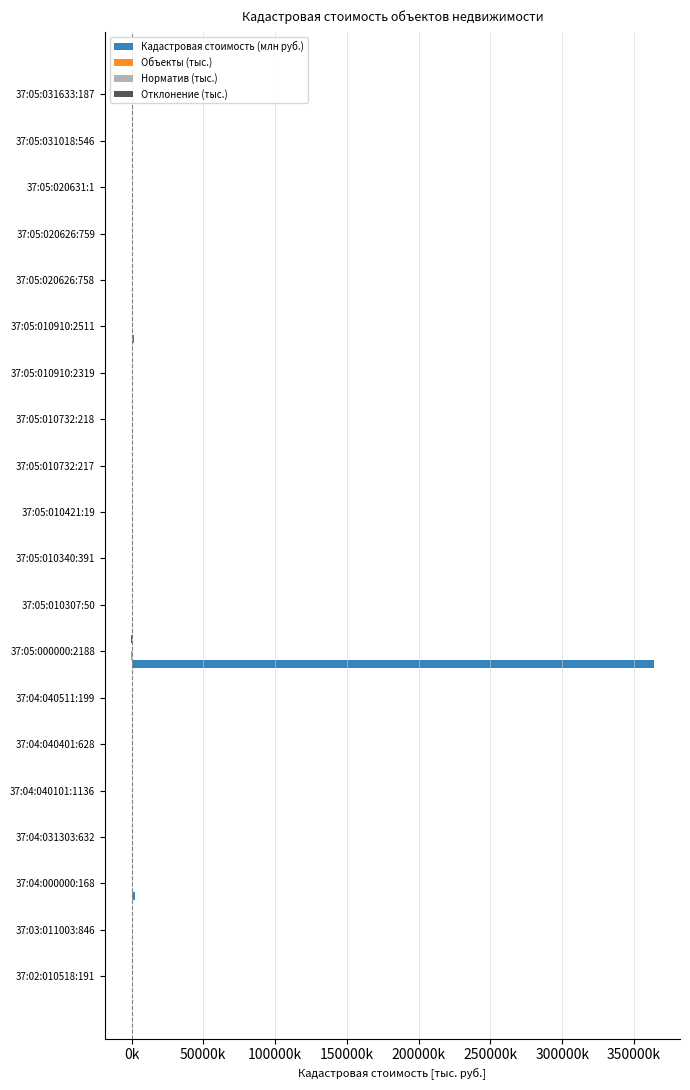

Reading left to right, list all the values displayed in this chart.

Кадастровая стоимость (млн руб.): 31.5	0.8	2657.9	53.1	94.2	308.1	3.7	363874.9	178.6	65.3	39.9	42.8	517.7	455.3	1495.3	31.6	32.1	212.5	268.9	364.7
Объекты (тыс.): -0.0	-0.0	-2.7	-0.1	-0.1	-0.3	-0.0	-363.9	-0.2	-0.1	-0.0	-0.0	-0.5	-0.5	-1.5	-0.0	-0.0	-0.2	-0.3	-0.4
Норматив (тыс.): 0.0	0.0	2.4	0.0	0.1	0.3	0.0	320.0	0.2	0.1	0.0	0.0	0.5	0.4	1.4	0.0	0.0	0.2	0.2	0.3
Отклонение (тыс.): -0.0	0.0	-0.3	-0.0	-0.0	-0.0	-0.0	-43.9	-0.0	-0.0	-0.0	-0.0	-0.0	-0.0	-0.1	-0.0	-0.0	-0.0	-0.0	-0.0